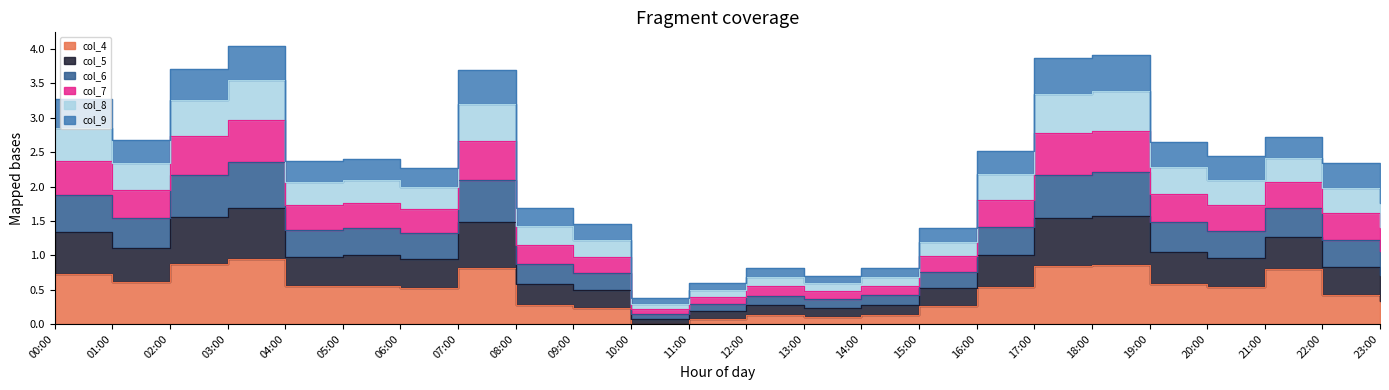

At which category does col_7 reach its first local peak?

03:00